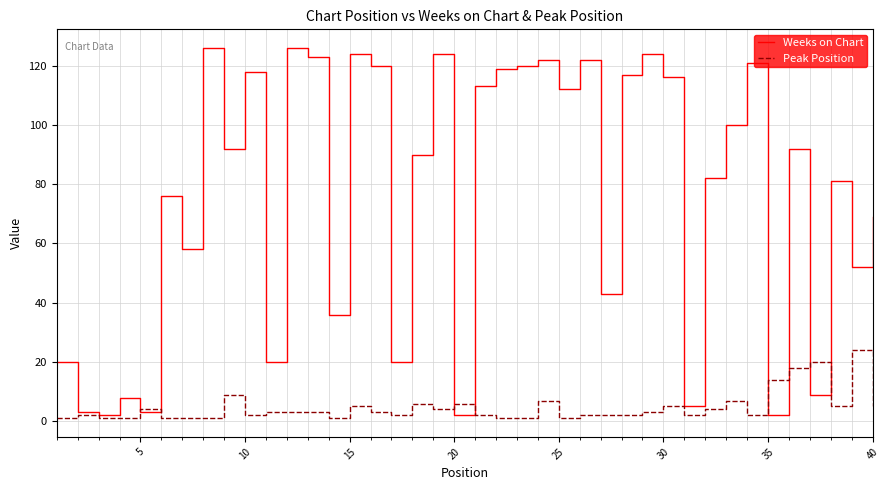

What is the difference between the maximum and minimum values in the Peak Position series?

23